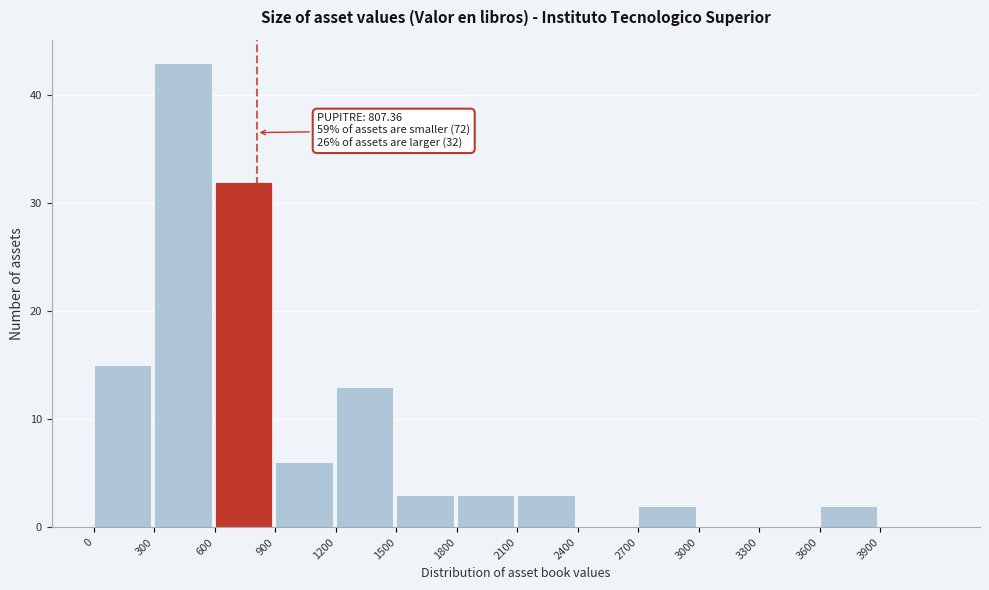

Which range on the x-axis has the tallest bar?

300 to 600